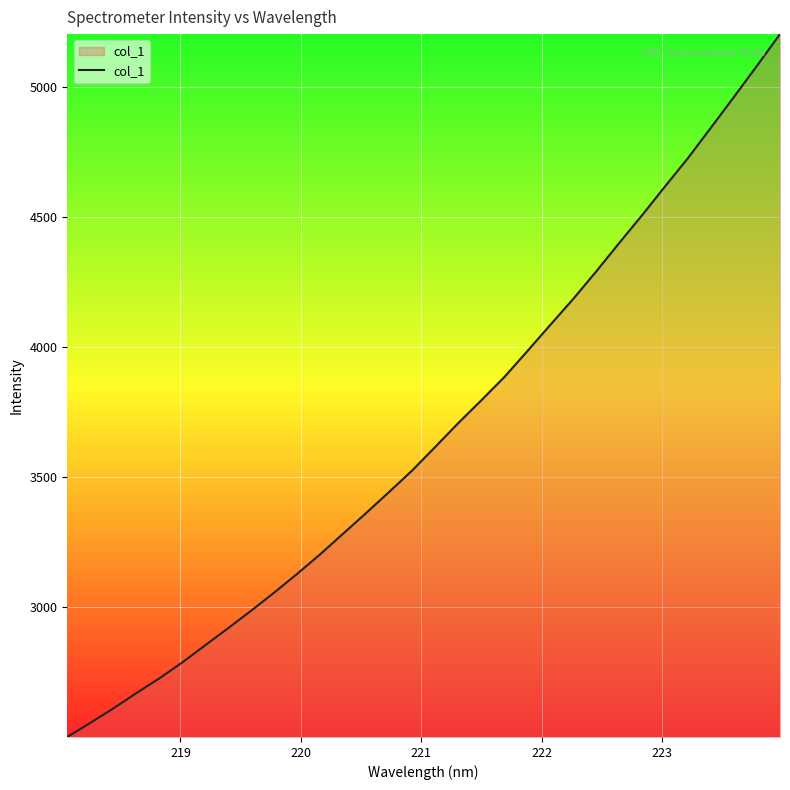

What is the difference between the maximum and minimum values?

2699.0